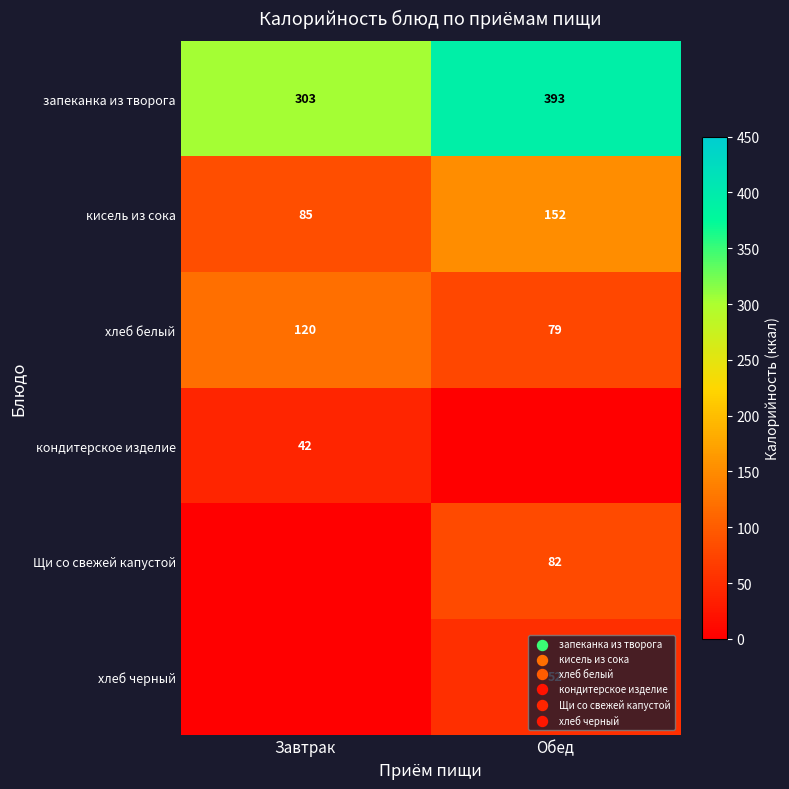

True or false: кисель из сока has a value of 77 at Обед.

False